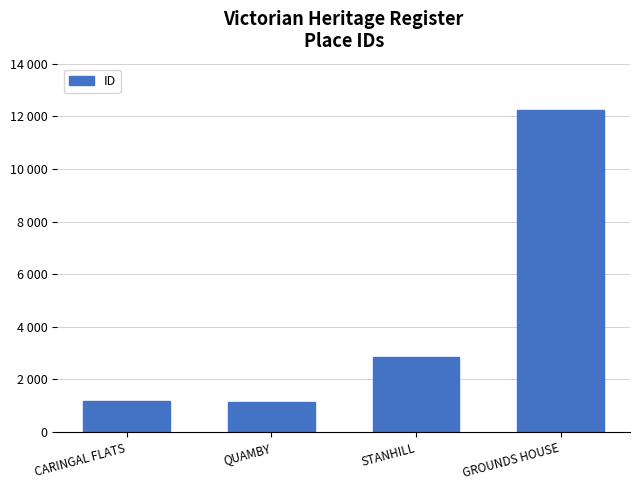

The chart shows a value of 1903 at CARINGAL FLATS. True or false?

False